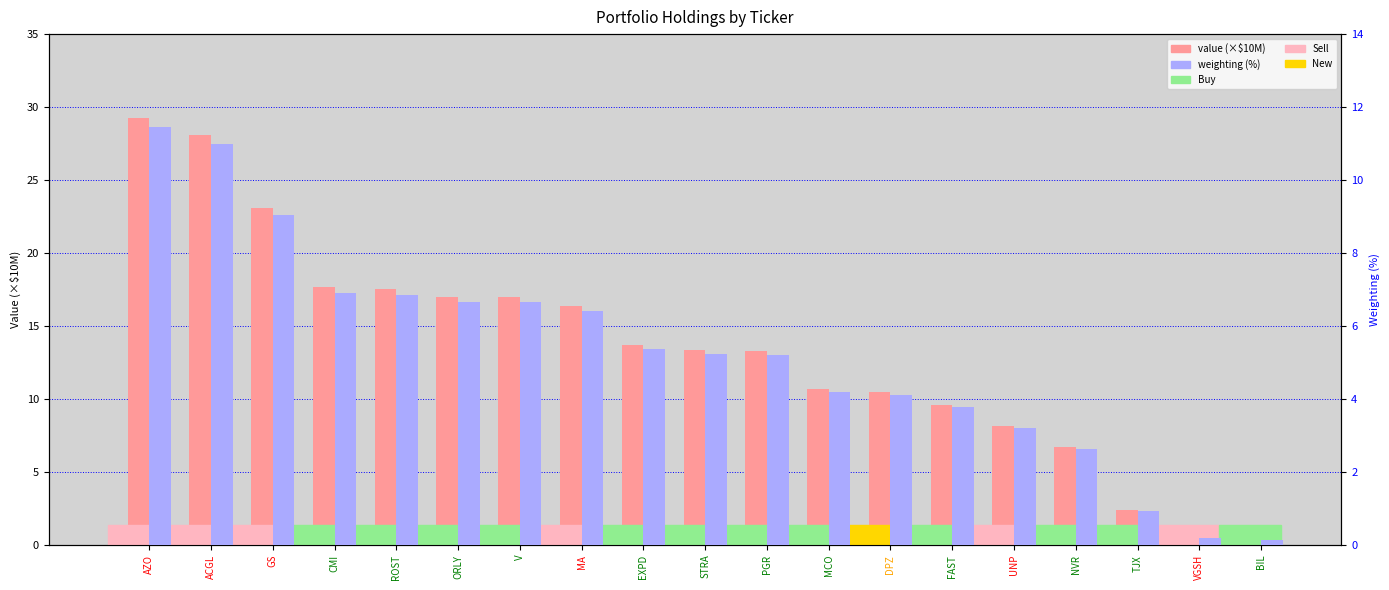

At which label is value closest to 14?

EXPD